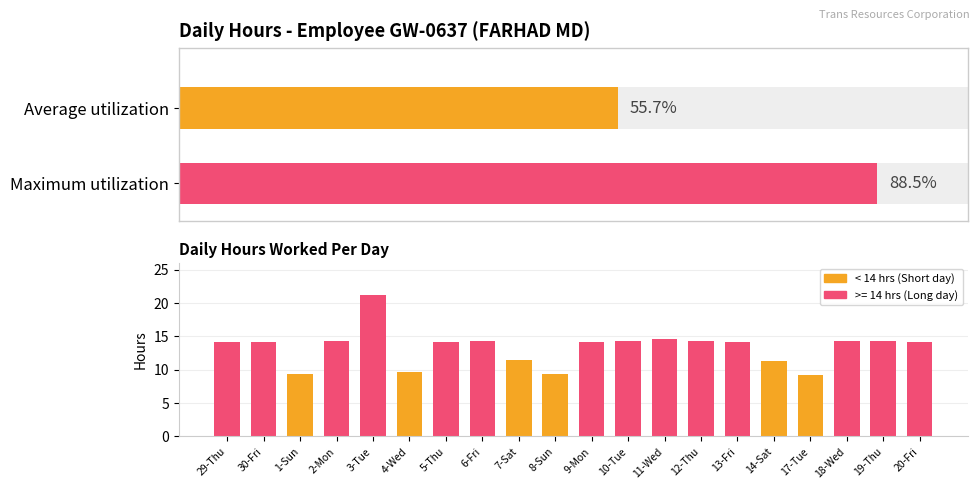

At which category does the chart reach its minimum across all series?

17-Tue